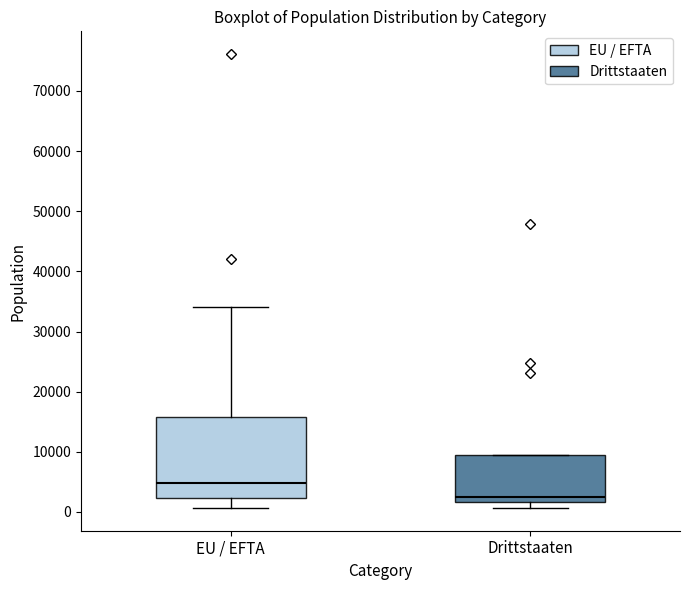

Reading left to right, read every box against the y-axis: the position of its median line, the range the box covers, and the ends of its whiskers. The values are not printed on the chart, so give them approximately, as read against the axis.

EU / EFTA: median 5000, box 2000 to 16000, whiskers 1000 to 34000
Drittstaaten: median 2000 (just above the box's lower edge), box 2000 to 9000, whiskers 1000 to 9000